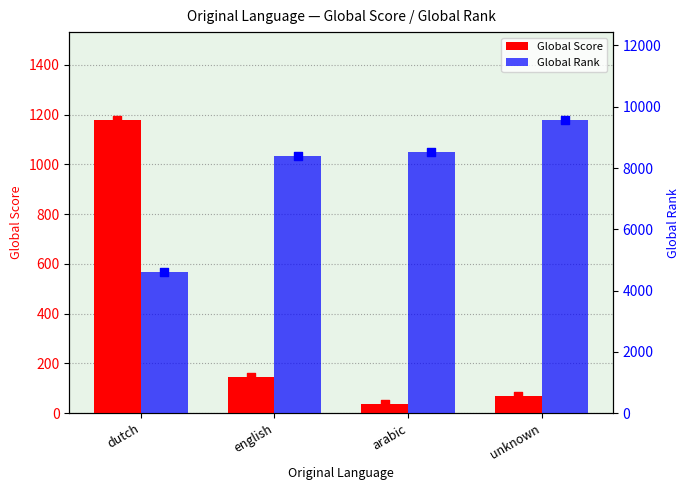

Which series contains the lowest Y value?

Global Score